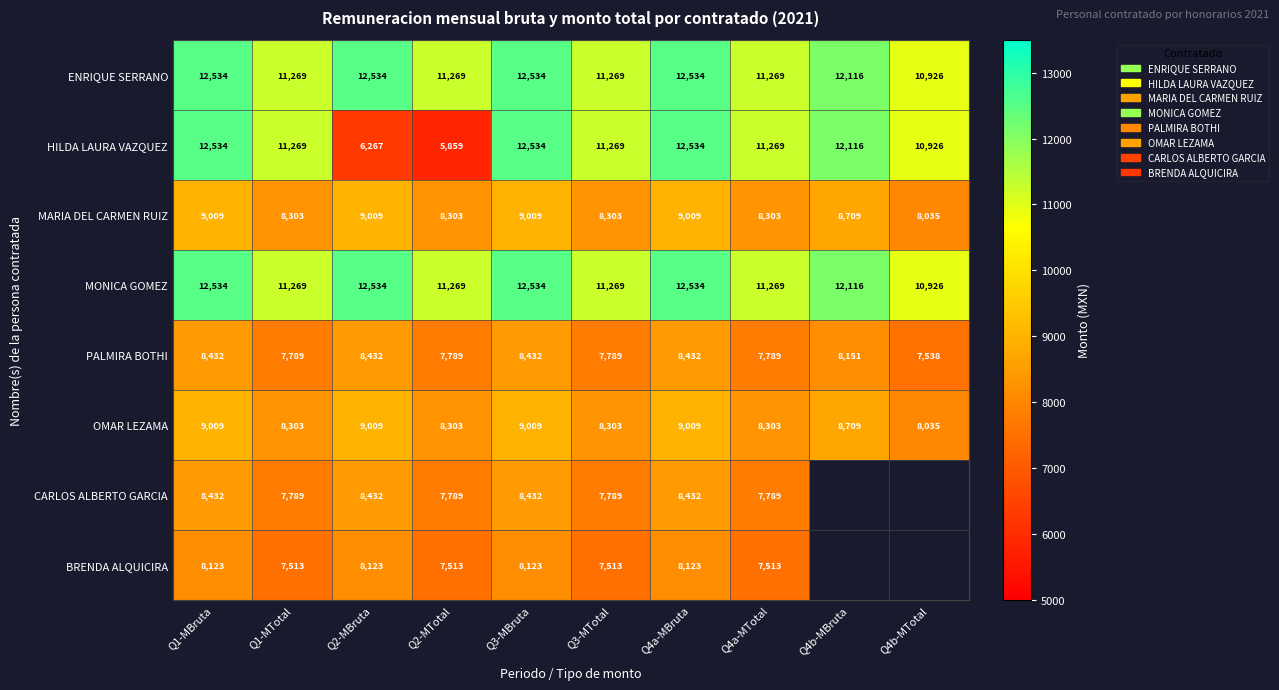

The ENRIQUE SERRANO series shows 12534.0 at Q1-MBruta. True or false?

True